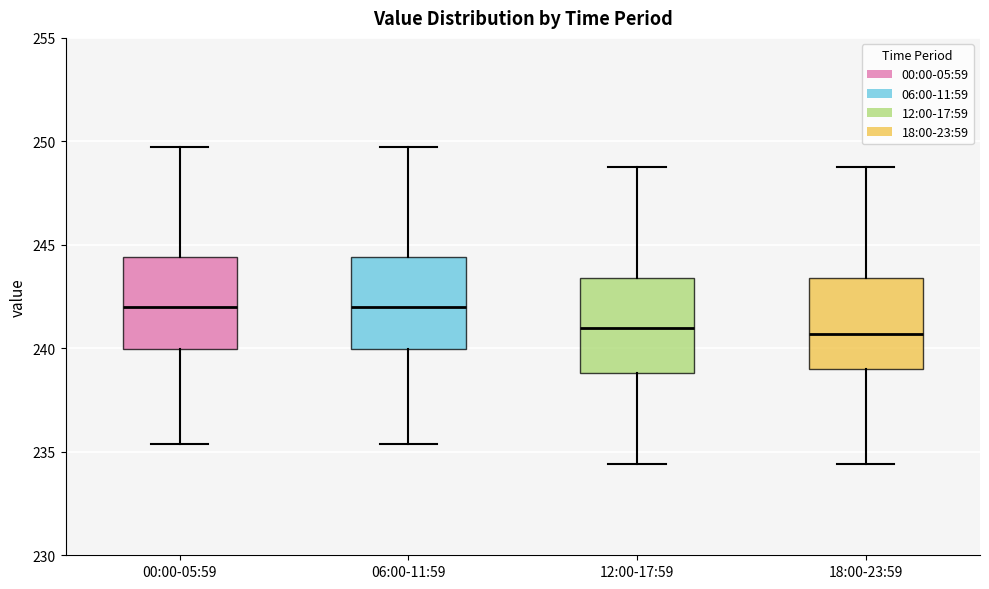

Where does the upper whisker of the box for 00:00-05:59 end on the y-axis? The values are not printed on the chart, so give them approximately, as read against the axis.

250.0